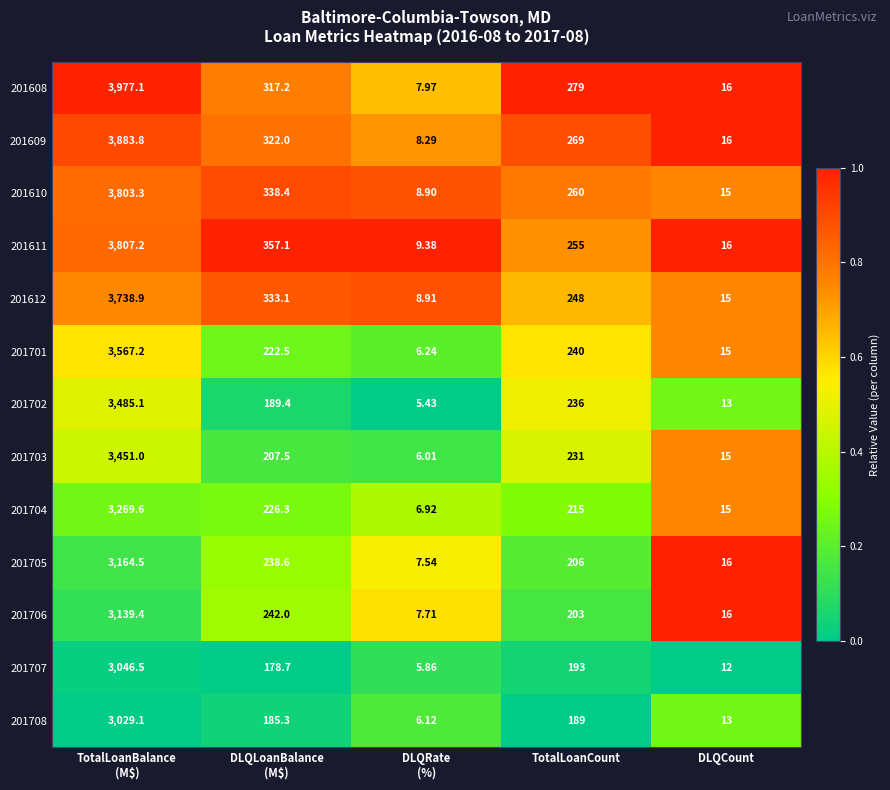

At which label is 201702 closest to 1745?

TotalLoanCount